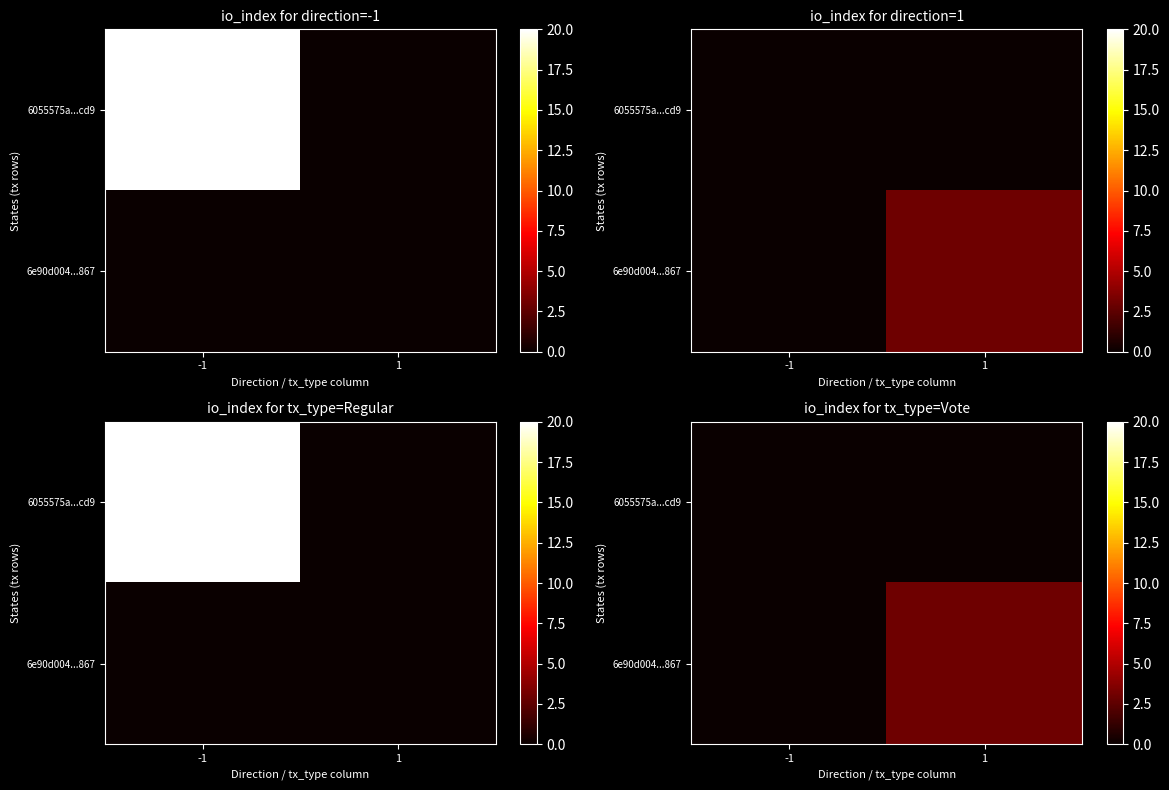

Which category has the highest value in the 6055575a...cd9 series?

-1